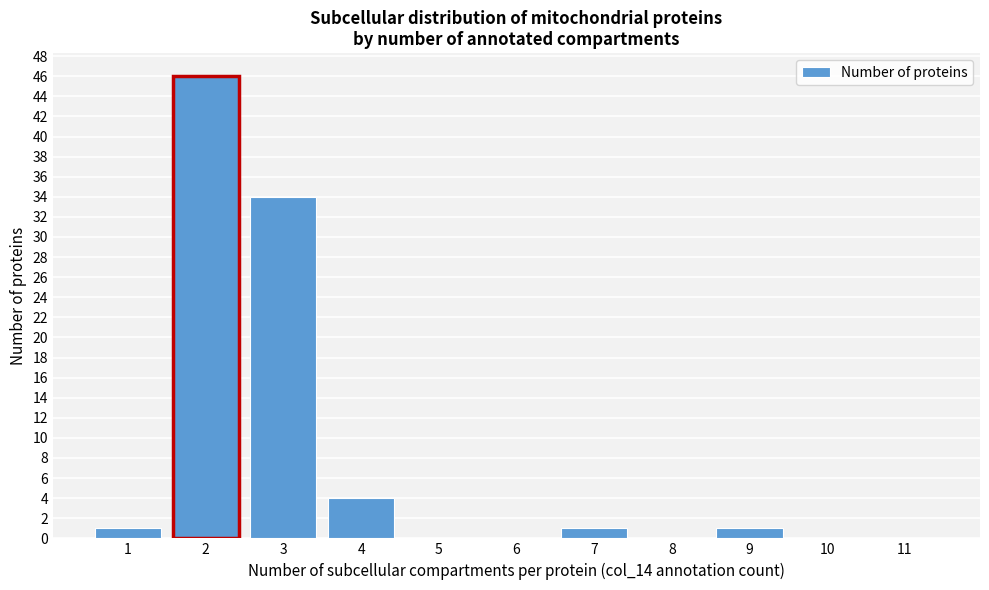

Reading left to right, transcribe all the data shown in this chart.

1=1	2=46	3=34	4=4	5=0	6=0	7=1	8=0	9=1	10=0	11=0